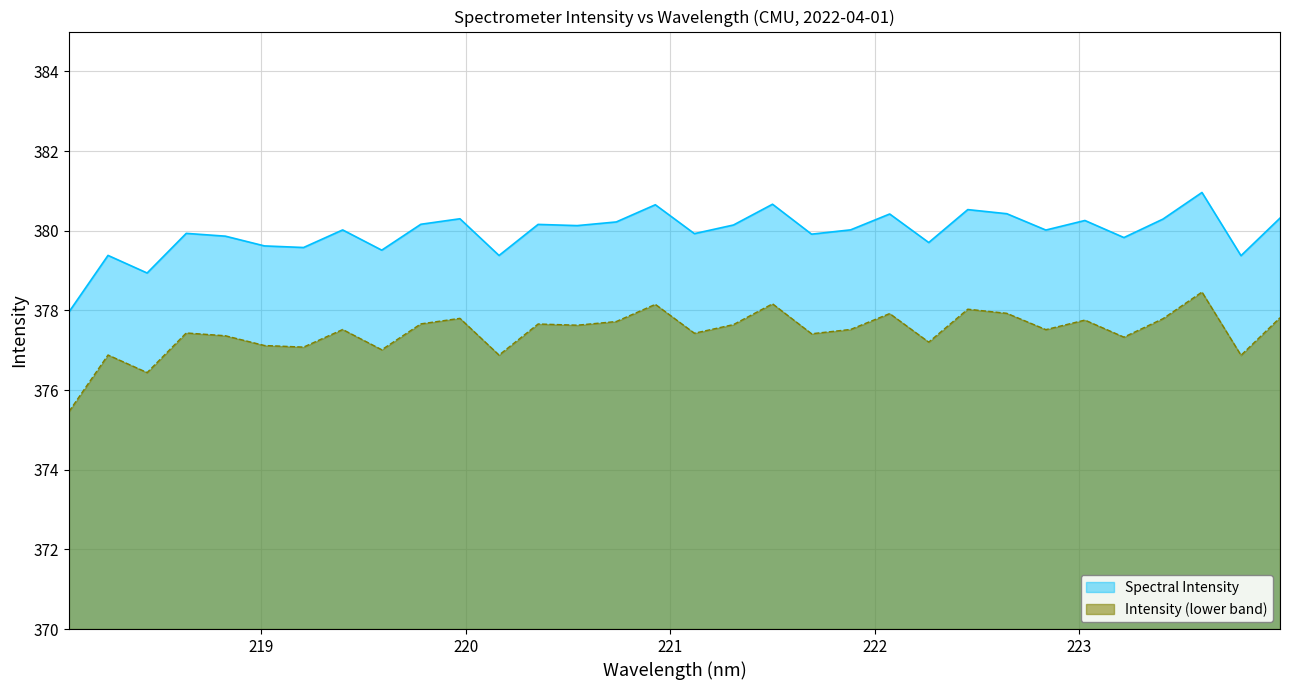

Rank the series by their average value, from lowest to highest.

Intensity (lower band), Spectral Intensity